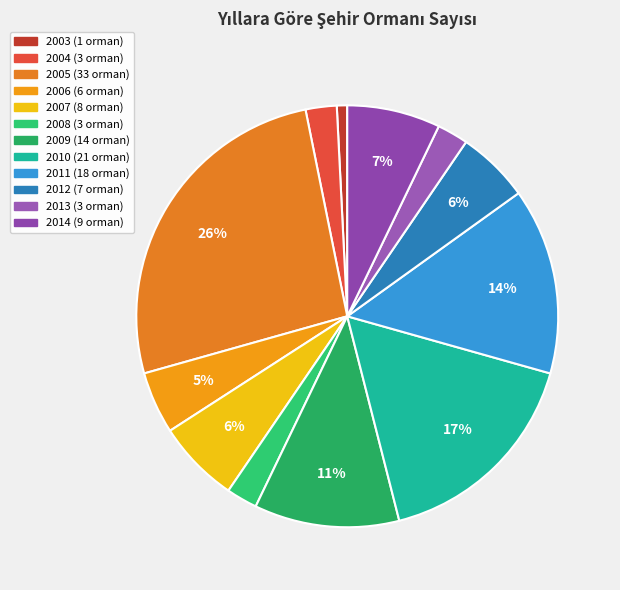

What is the ratio of the value at 2003 to the value at 2008?

0.3